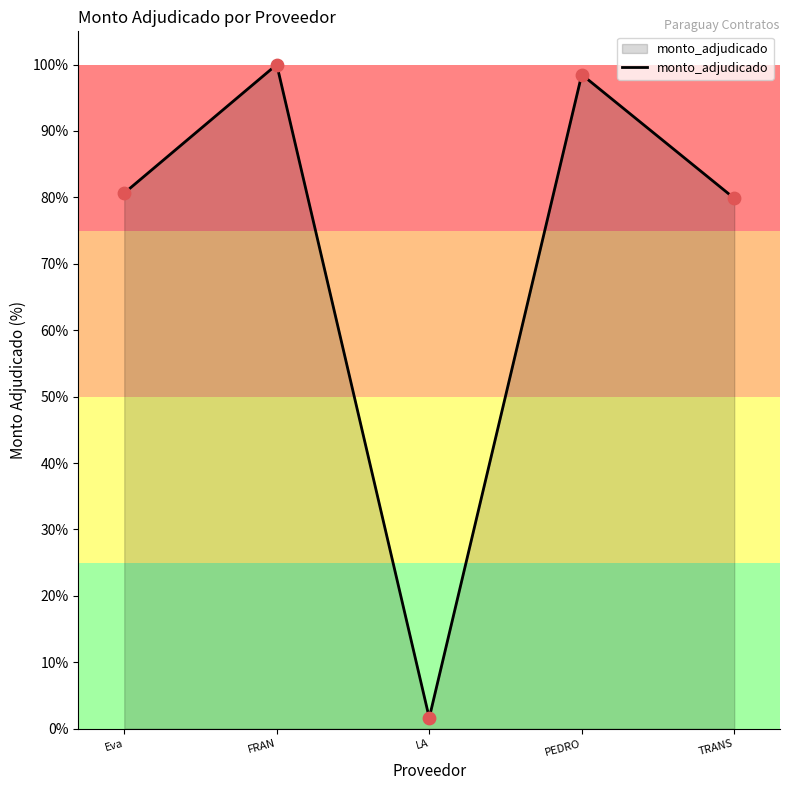

Which has a higher value, FRAN or PEDRO?

FRAN